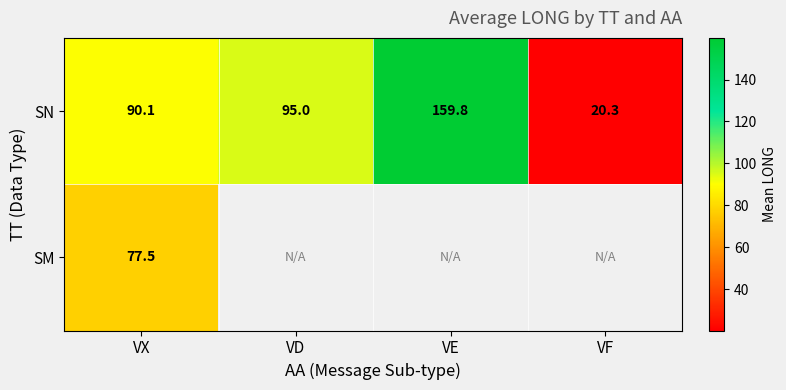

What is the difference between the second highest and minimum values in the SN series?

74.7